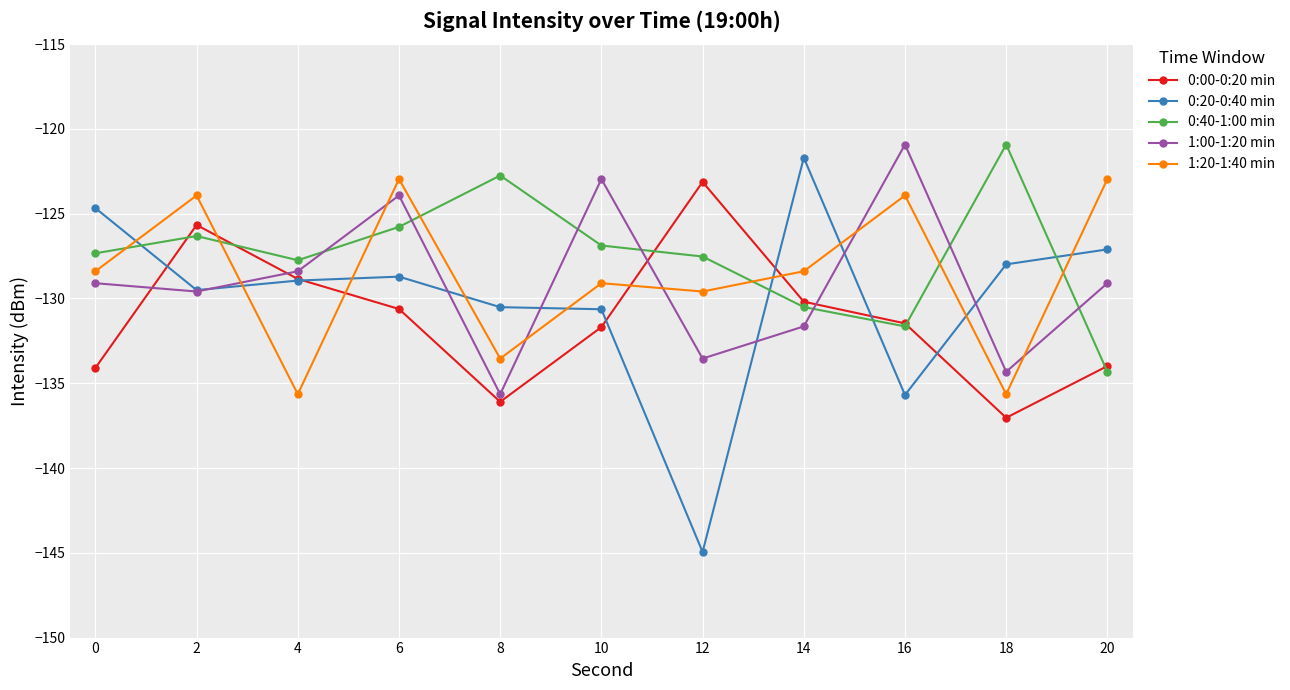

What is the highest value of the 1:20-1:40 min series?

-123.0